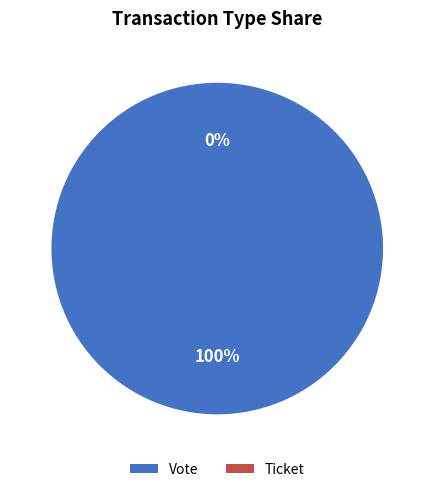

To the nearest percent, what is the average slice percentage?

50%